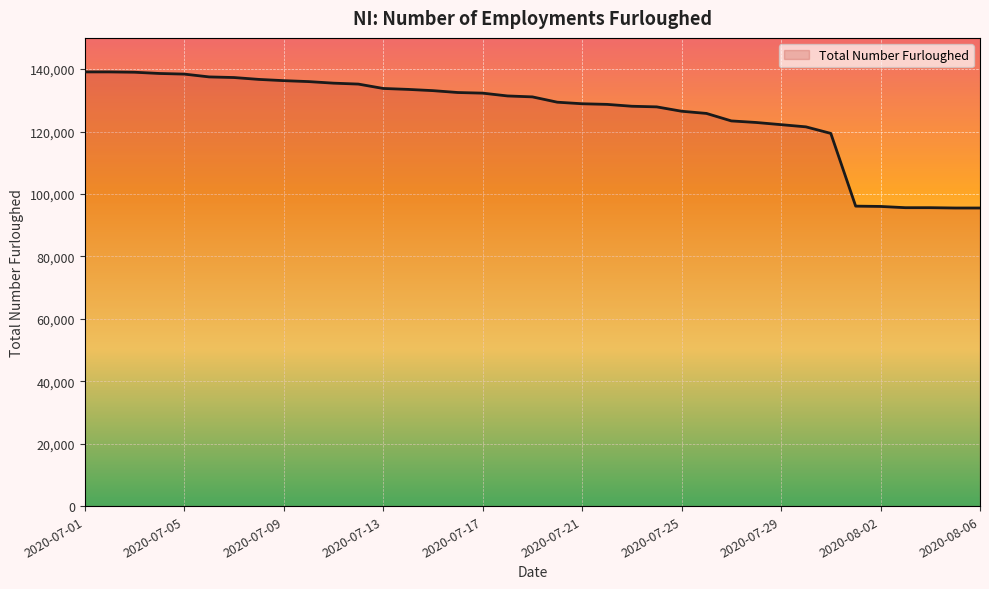

What is the greatest value displayed?

139100